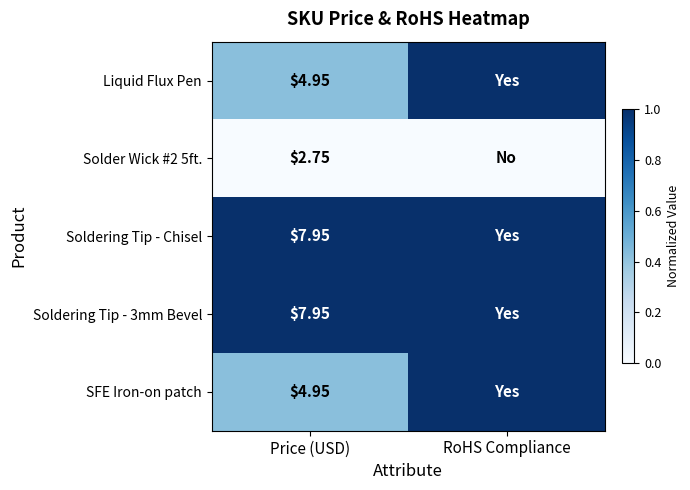

At how many categories does at least one series exceed 0?

2